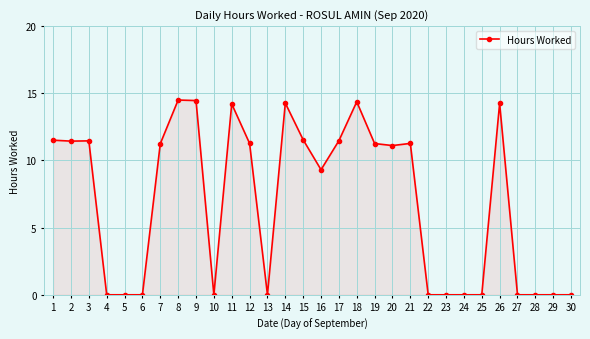

What is the difference between the values at 20 and 16?

1.8